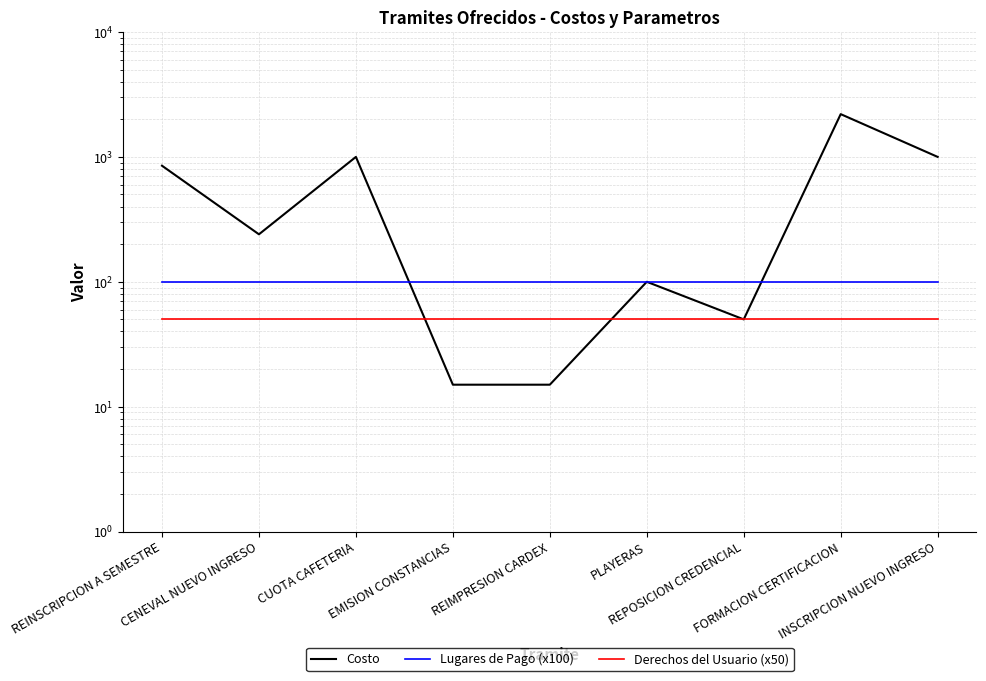

Between FORMACION CERTIFICACION and PLAYERAS, which is larger?

FORMACION CERTIFICACION